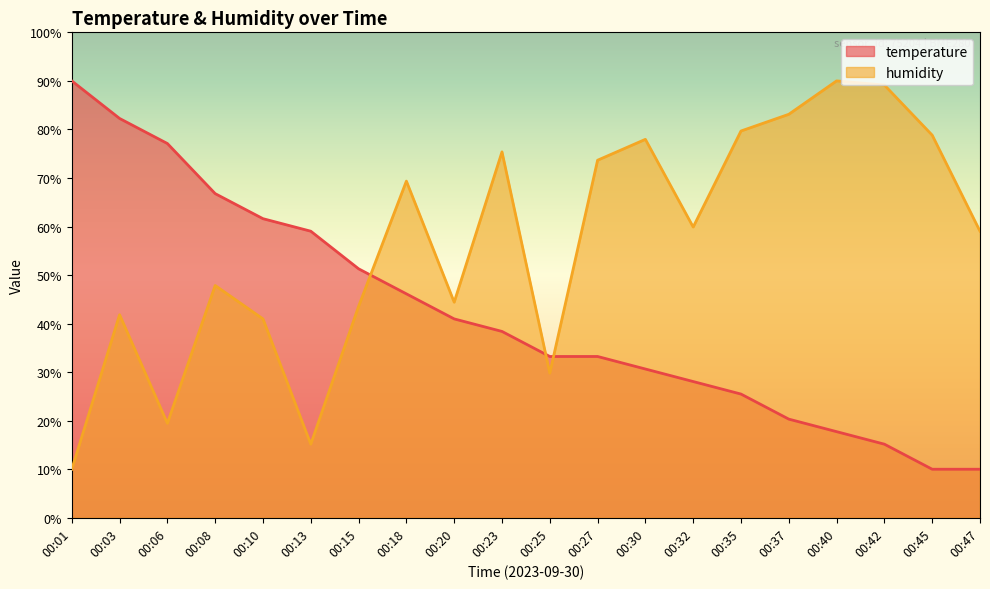

At which label does temperature reach its minimum?

00:45